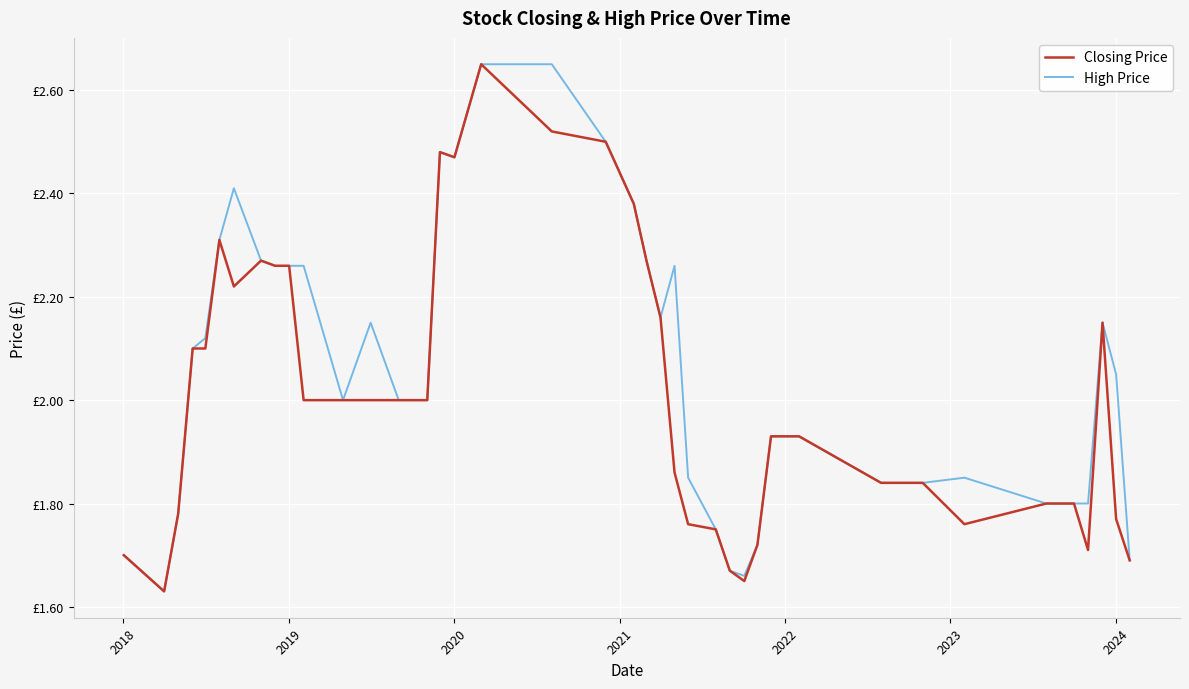

Does the chart display data point markers on the line(s)?

No